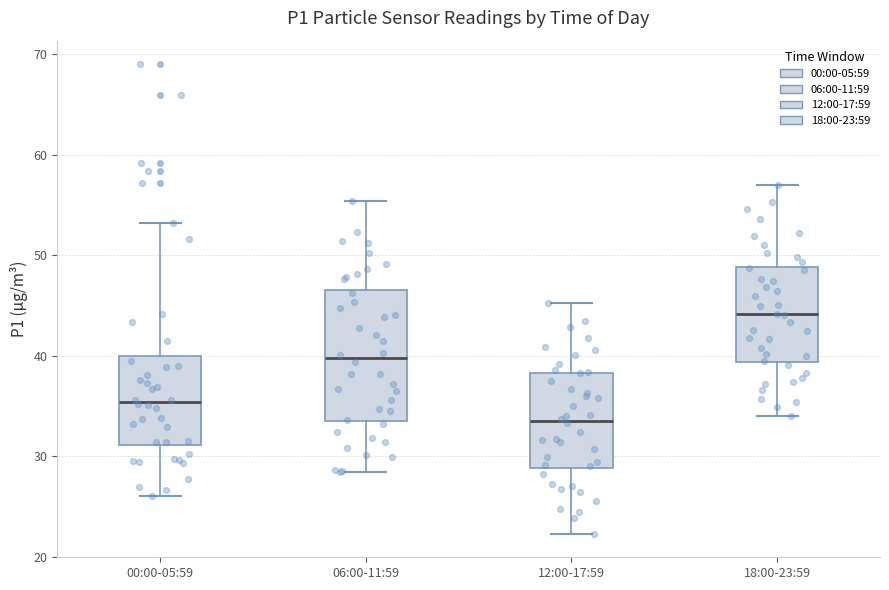

Reading left to right, transcribe this box plot: for each box, give where its median line is, the range the box spans, and where its two whiskers end, as read against the y-axis. The values are not printed on the chart, so give them approximately, as read against the axis.

00:00-05:59: median 35, box 31 to 40, whiskers 26 to 53
06:00-11:59: median 40, box 34 to 47, whiskers 28 to 55
12:00-17:59: median 34, box 29 to 38, whiskers 22 to 45
18:00-23:59: median 44, box 39 to 49, whiskers 34 to 57